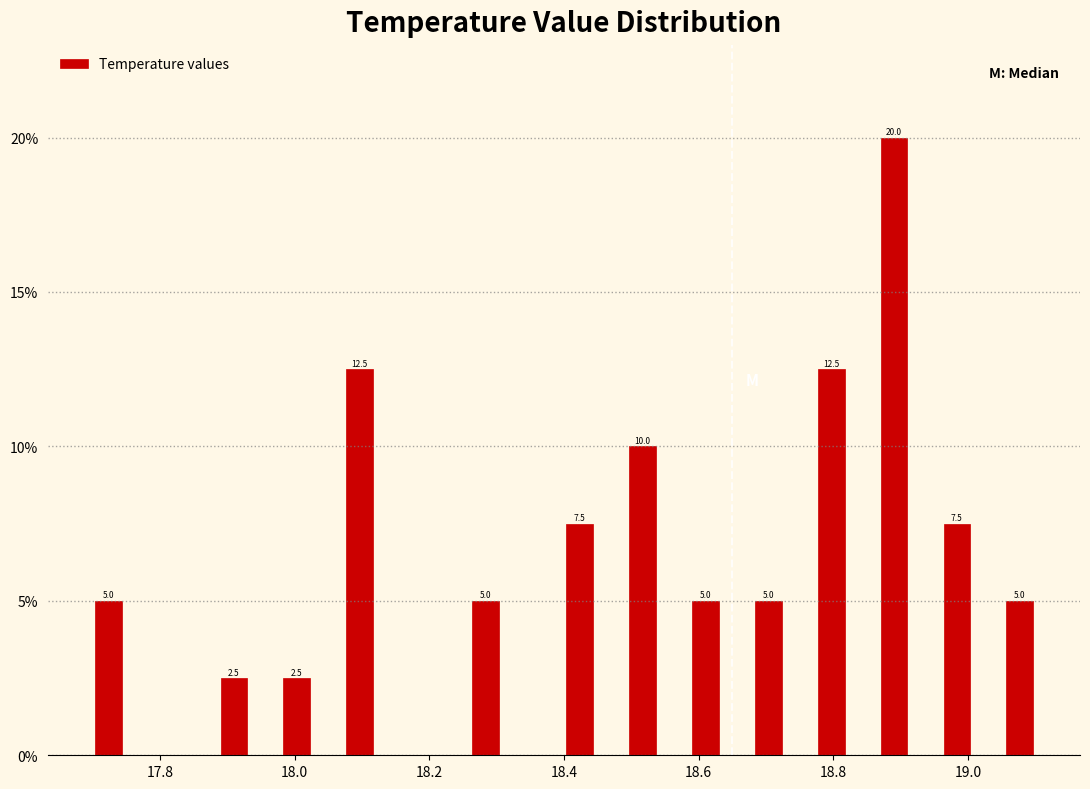

Read against the x-axis, roughly where is the centre of the tallest bar?

18.90